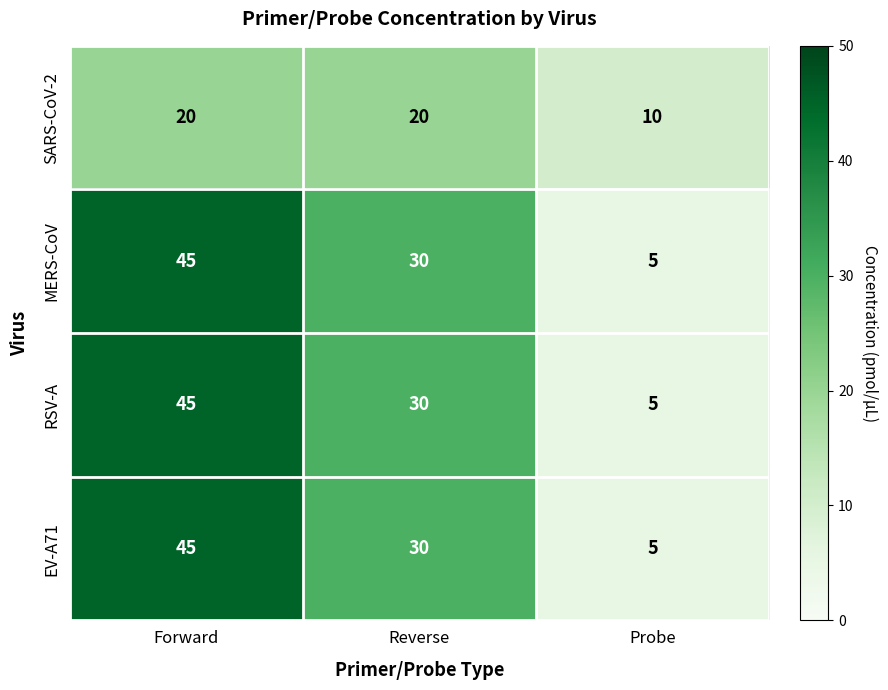

At which label is EV-A71 closest to 25?

Reverse